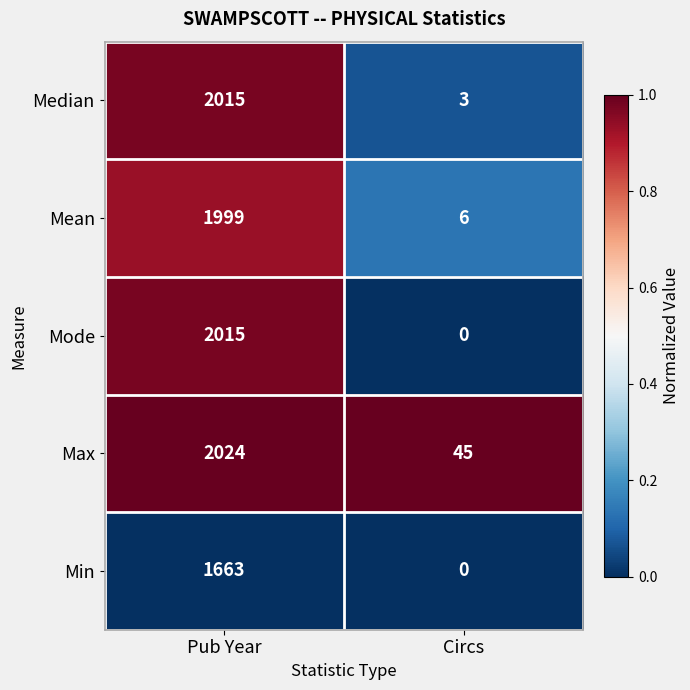

What is the total value across all series at Circs?

54